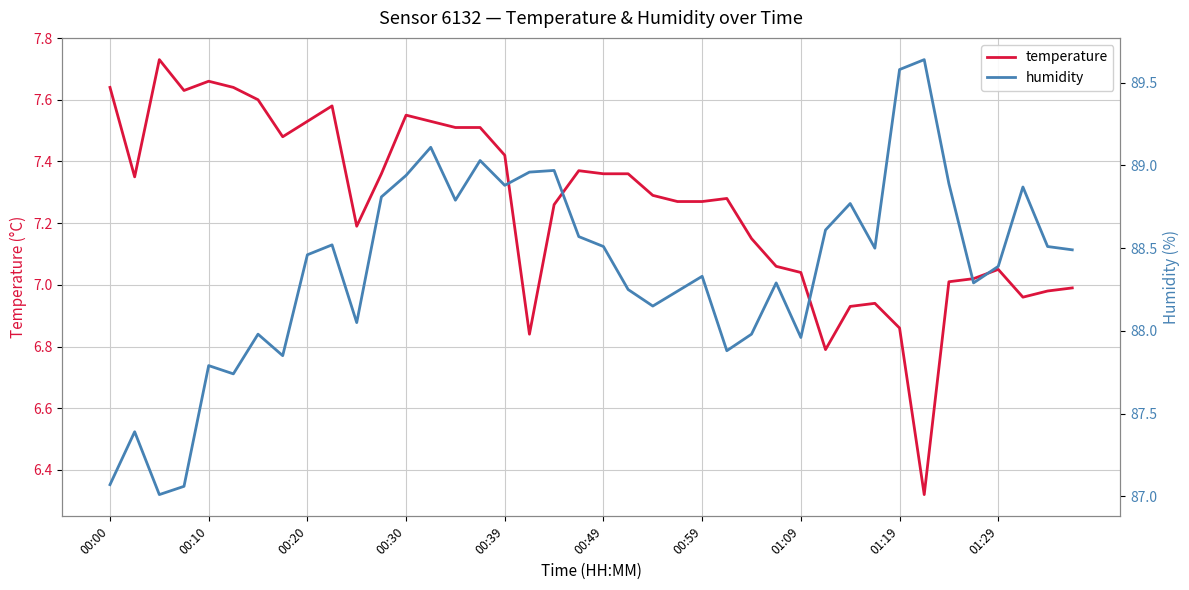

List the series in order of their overall mean, lowest first.

temperature, humidity